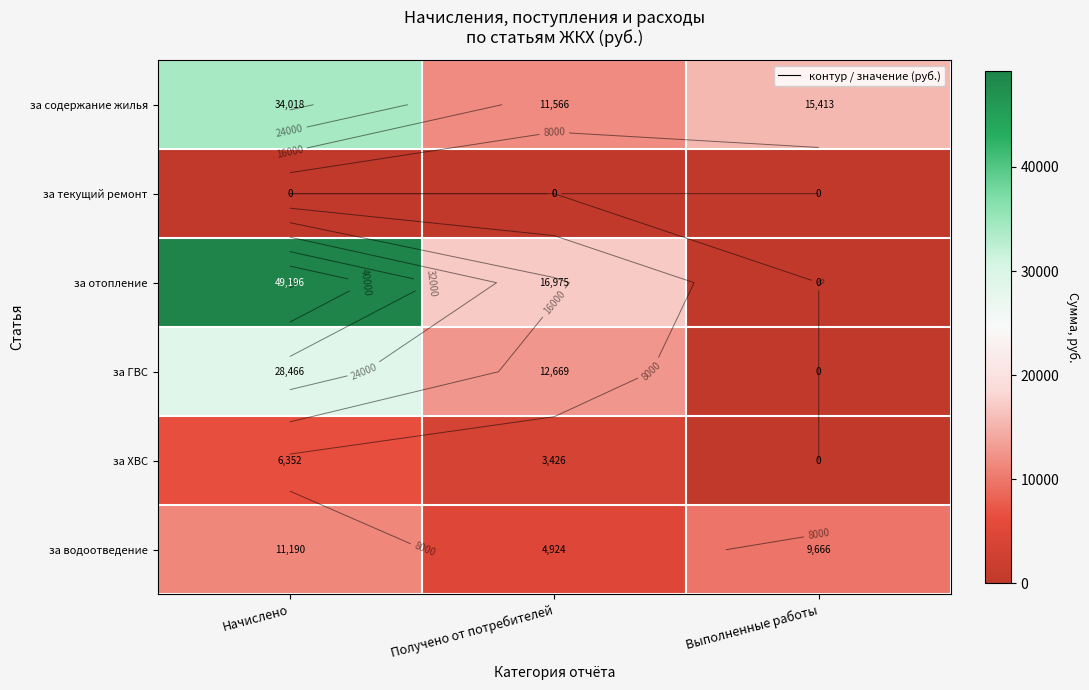

At how many categories does at least one series exceed 417?

3